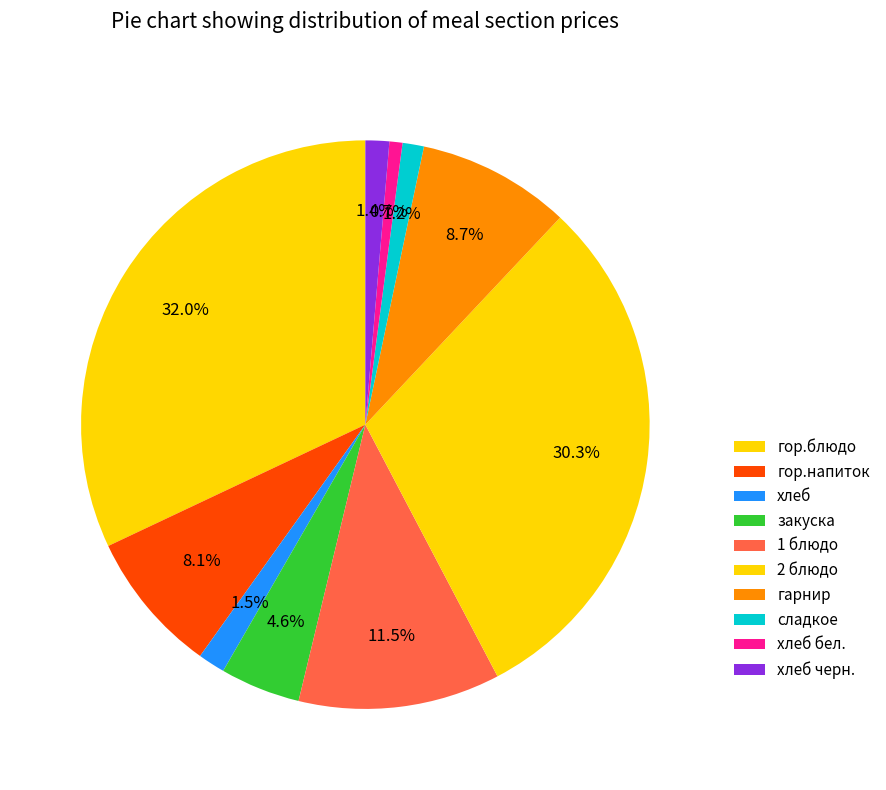

Is гор.блюдо the majority of the pie?

No